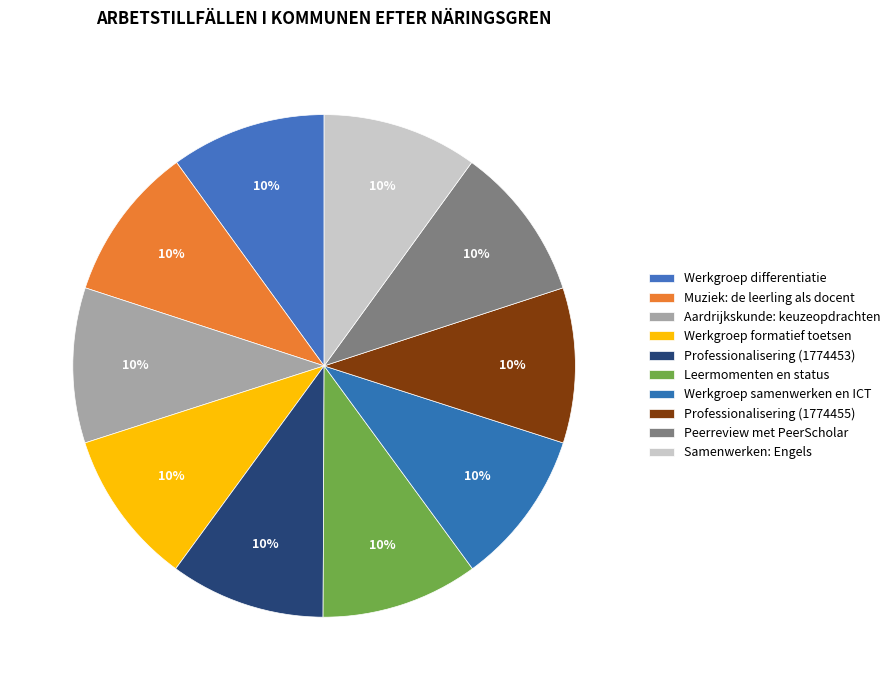

What is the largest slice in the pie chart?

Leermomenten en status